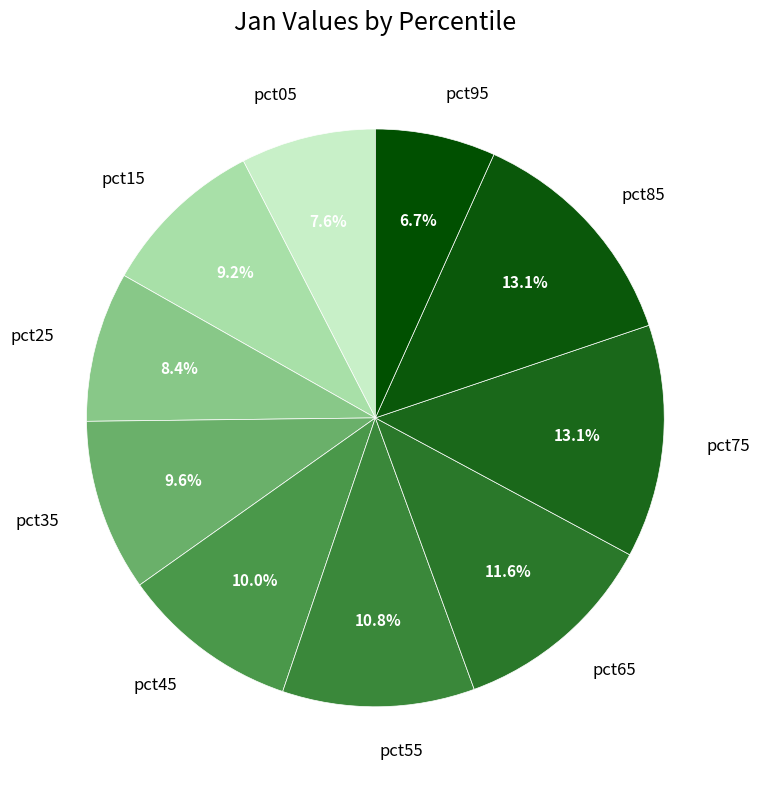

To the nearest percent, what is the average slice percentage?

10%